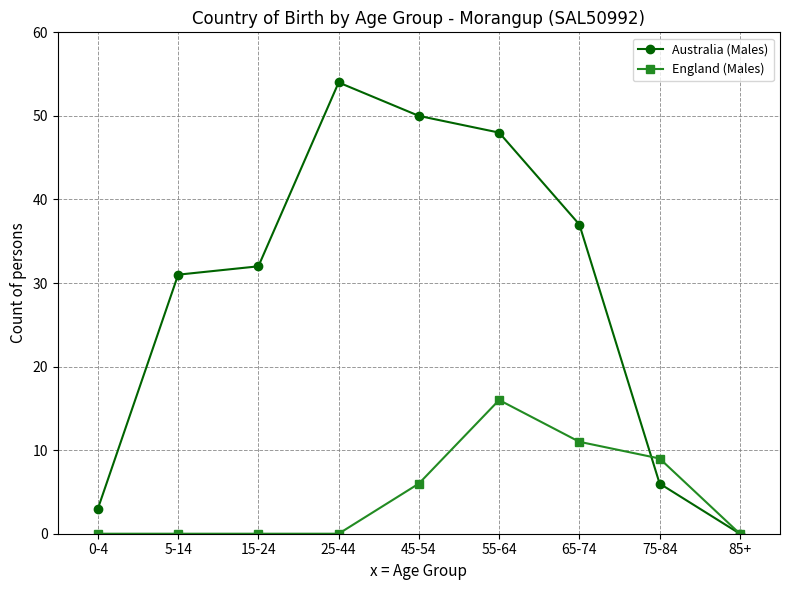

Which series has the largest range (max minus min)?

Australia (Males)